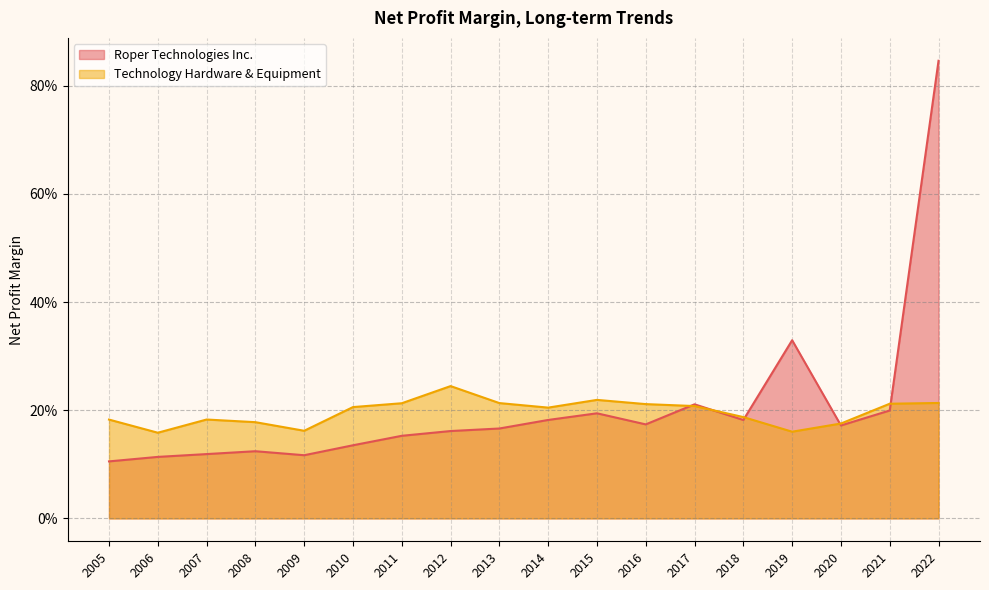

True or false: Roper Technologies Inc. has more than 1 points higher than both neighbors.

True